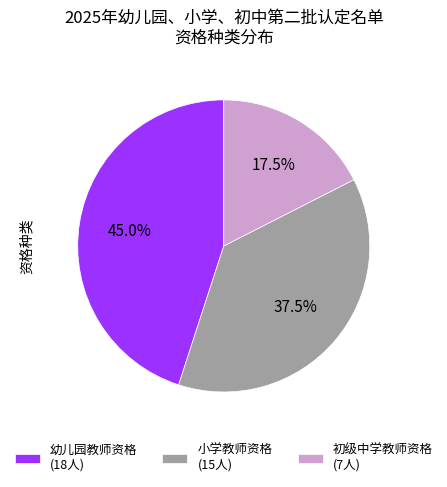

Is 幼儿园教师资格 (18人) the majority of the pie?

No